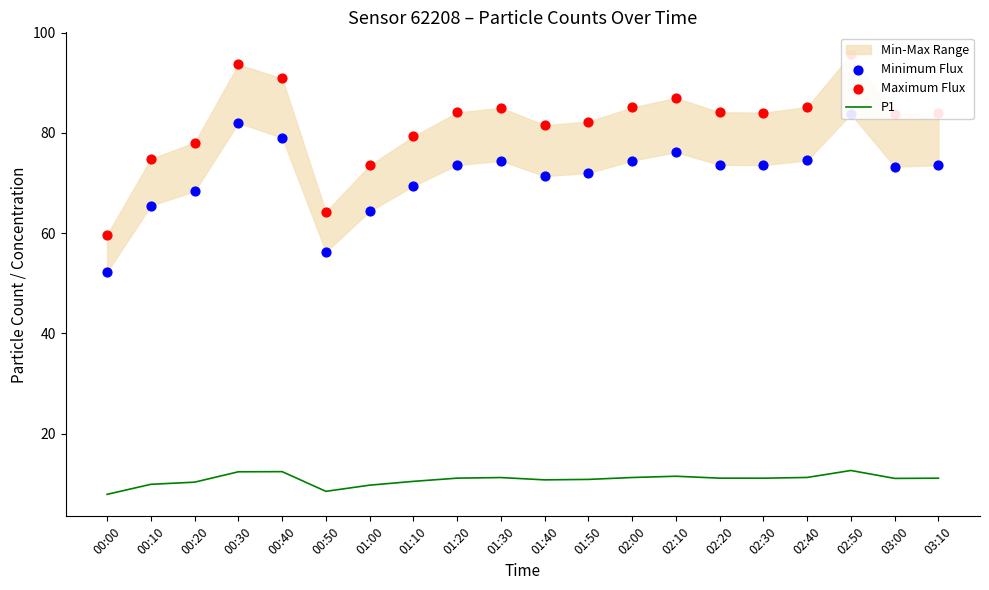

Which series contains the highest Y value?

Maximum Flux